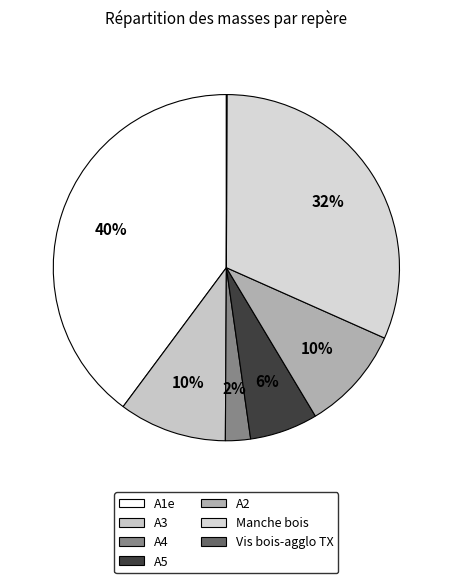

Count the number of slices in the pie.

7